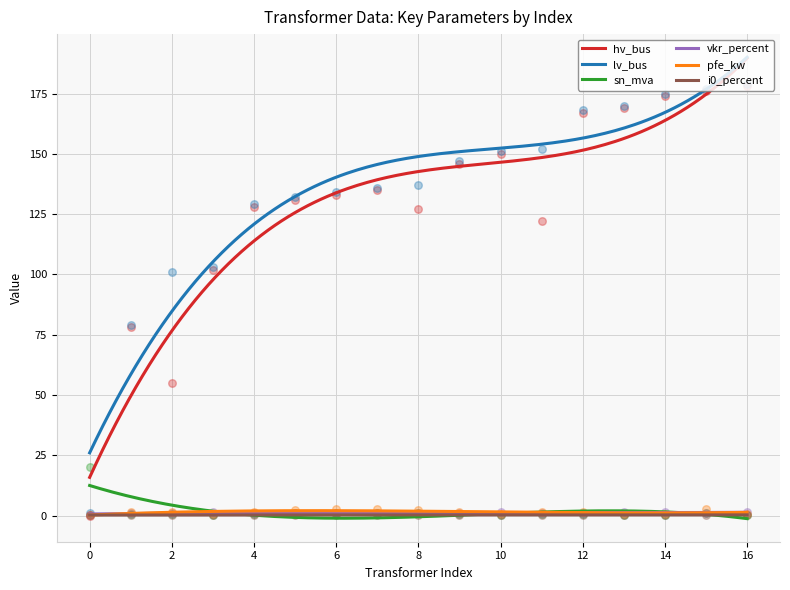

What is the highest value of the lv_bus series?

190.1